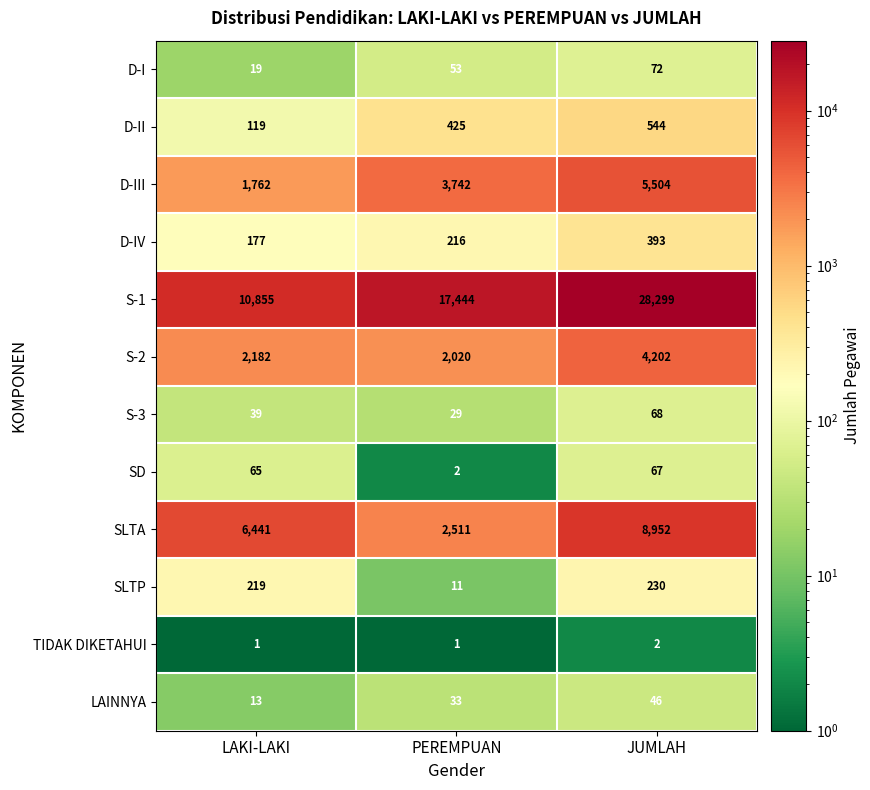

How many categories are shown in the chart?

3